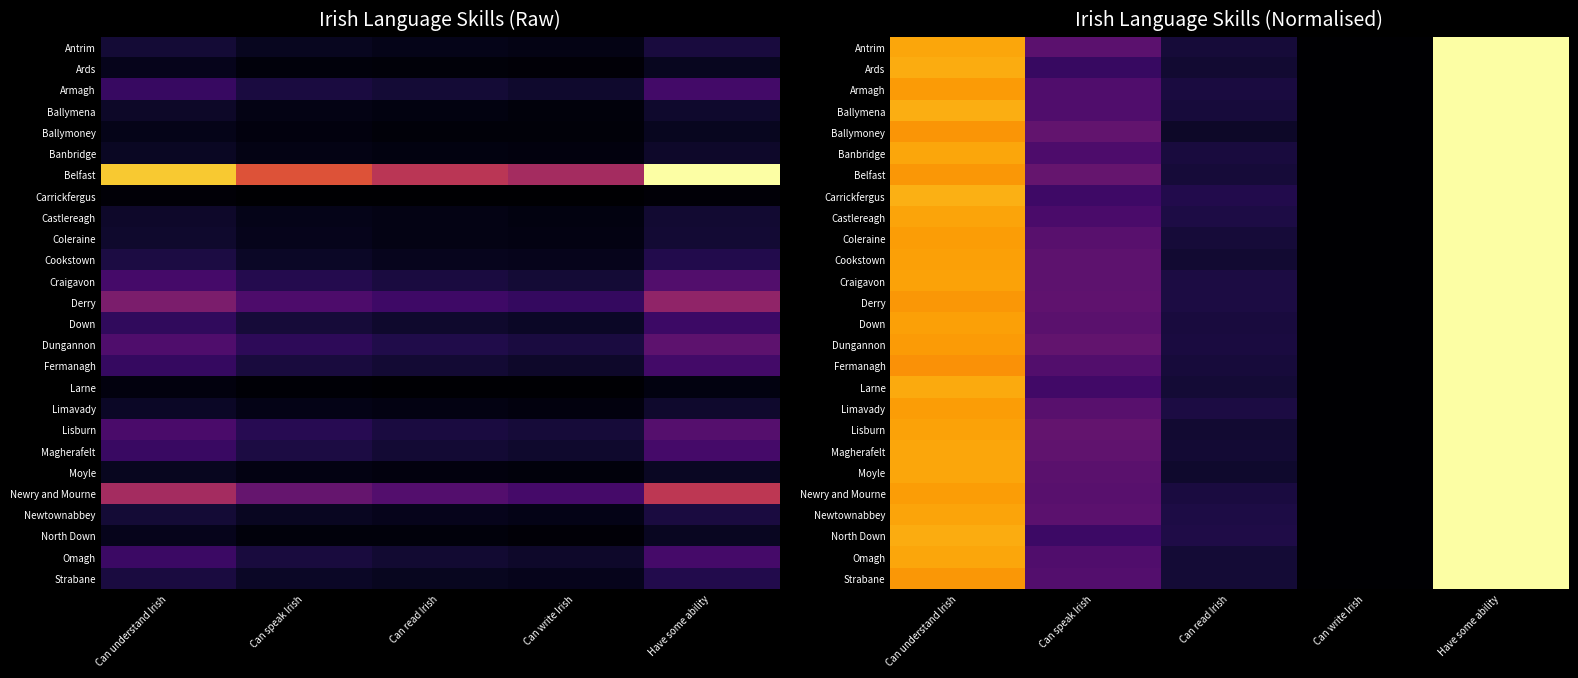

How many values in the Dungannon series exceed 0?

4